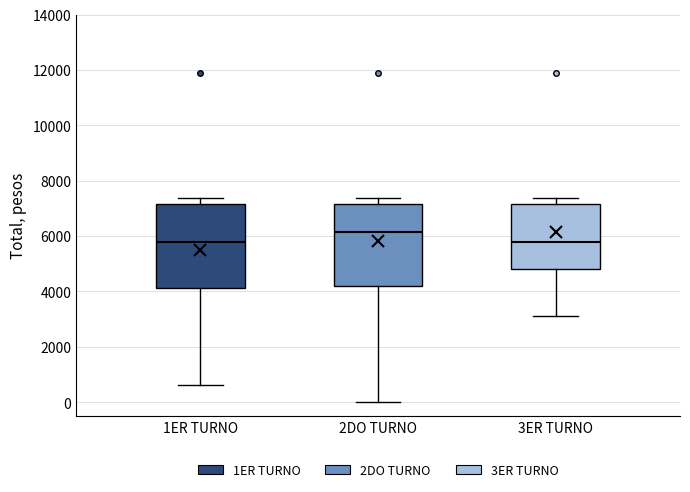

Which box has the highest median line?

2DO TURNO